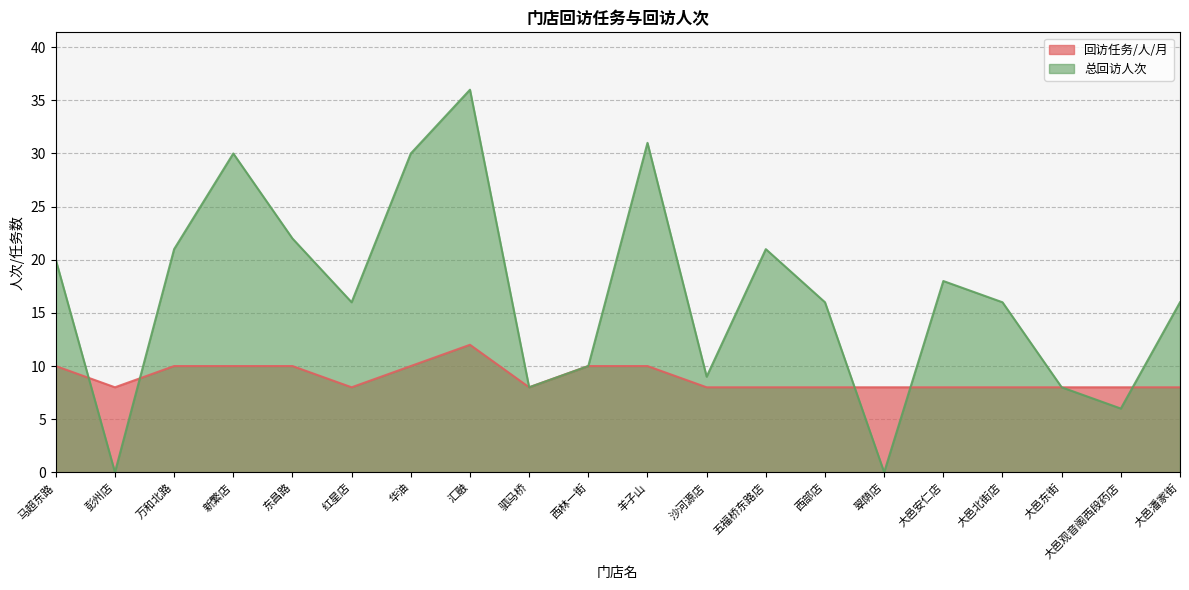

What is the sum of the 总回访人次 values at 大邑北街店 and 西林一街?

26